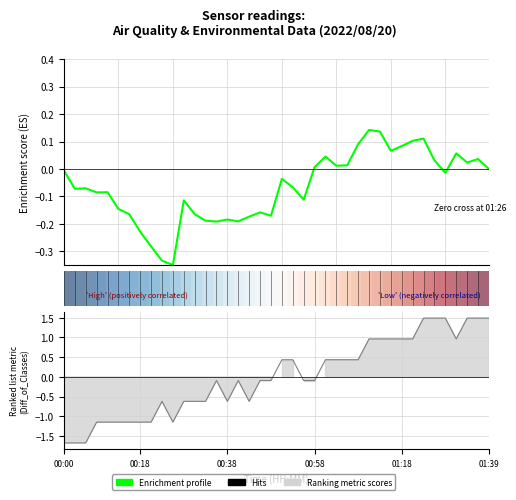

Which has a higher value, 15 or 28?

28